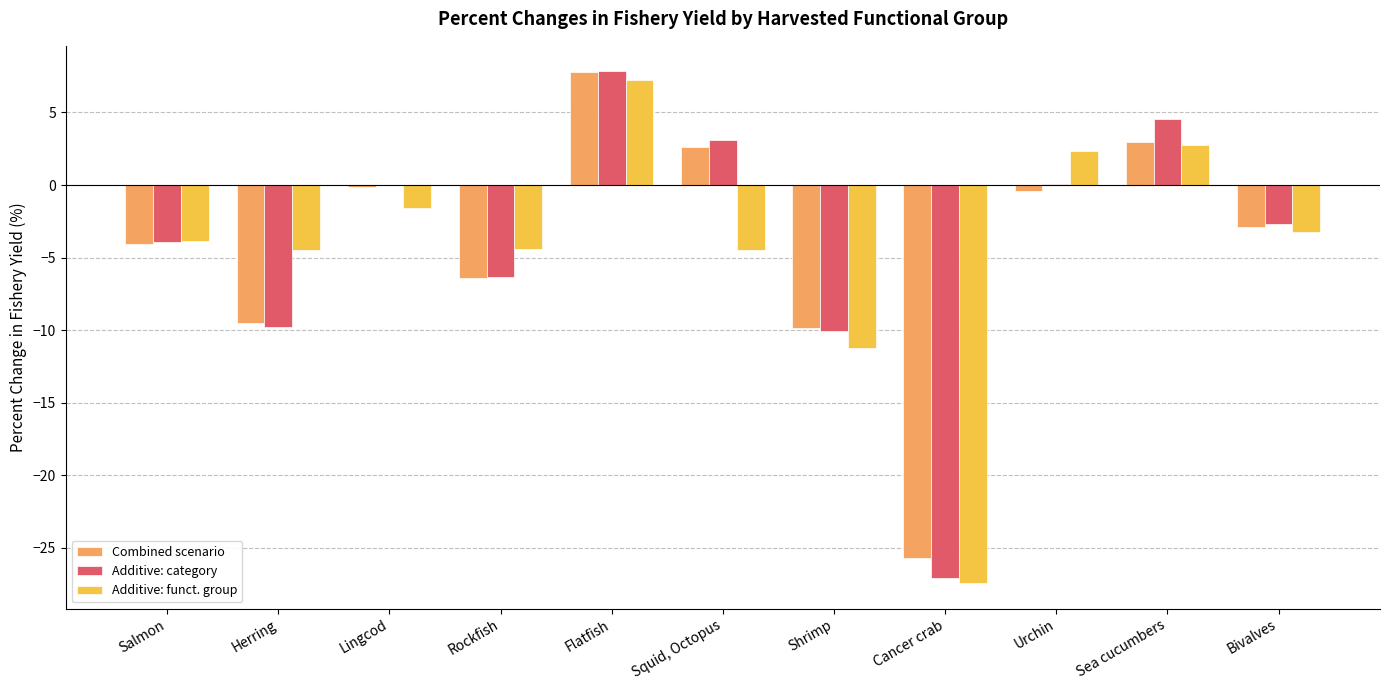

What is the total value across all series at Bivalves?

-8.8